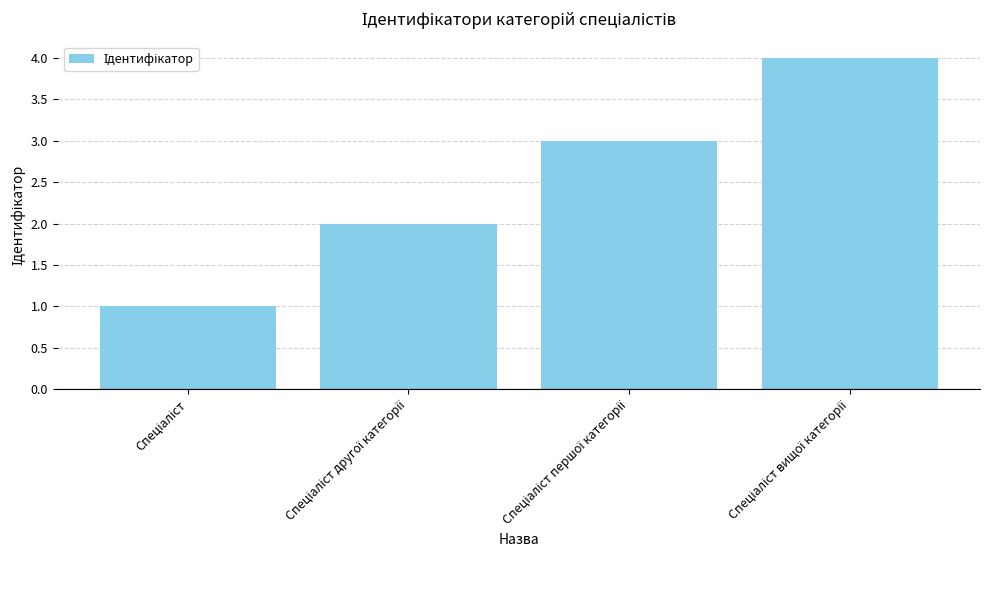

What is the sum of all values?

10